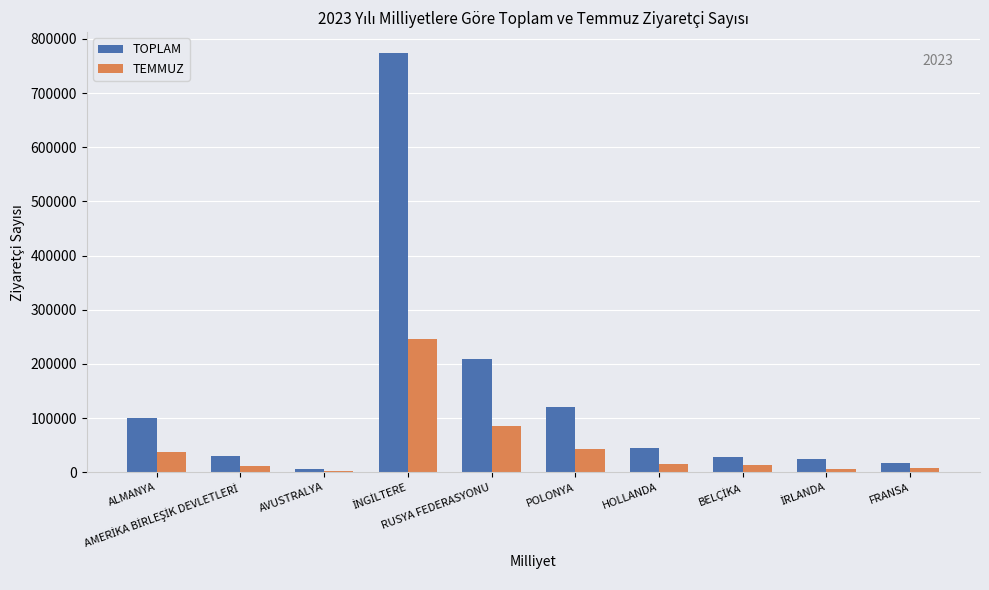

Rank the series by their maximum value, from highest to lowest.

TOPLAM, TEMMUZ